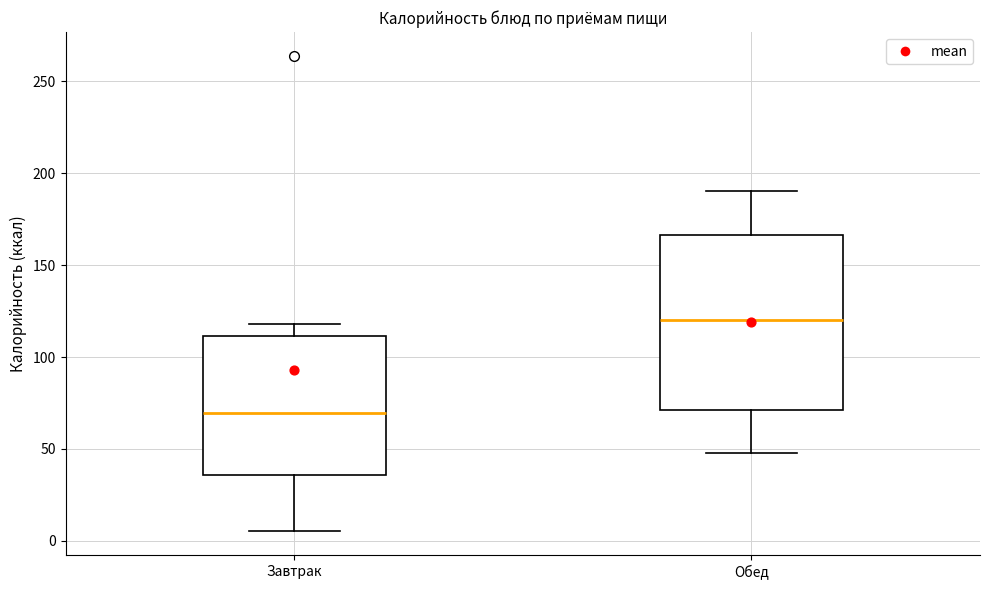

Reading left to right, transcribe this box plot: for each box, give where its median line is, the range the box spans, and where its two whiskers end, as read against the y-axis. The values are not printed on the chart, so give them approximately, as read against the axis.

Завтрак: median 70, box 35 to 110, whiskers 5 to 120
Обед: median 120, box 70 to 165, whiskers 50 to 190